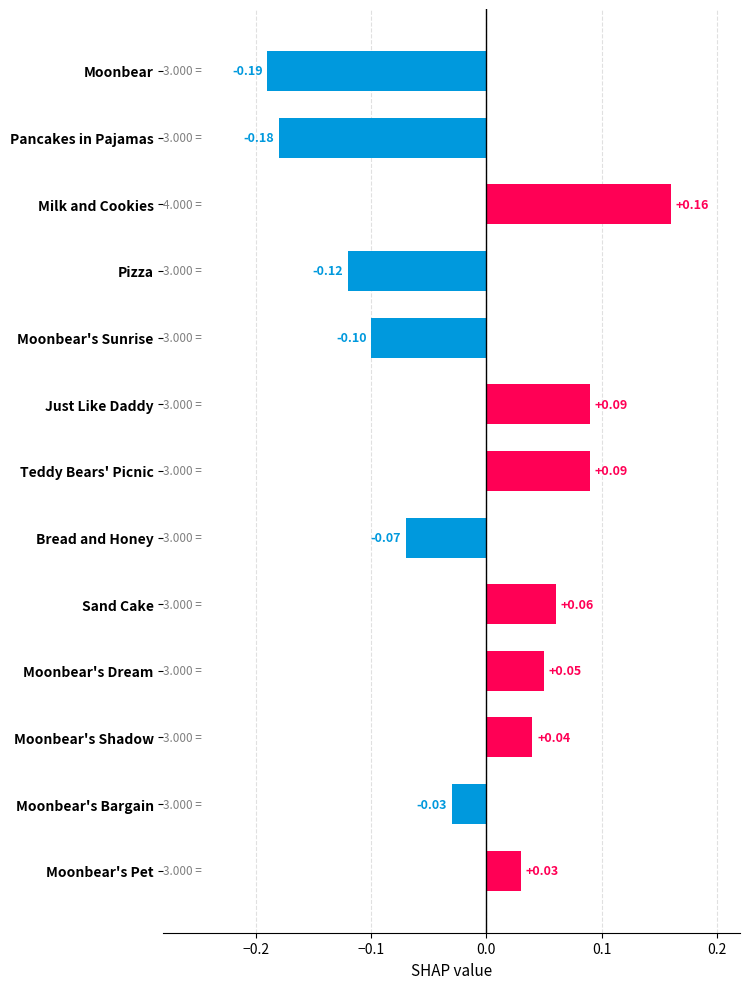

At which category does the chart reach its peak across all series?

Milk and Cookies